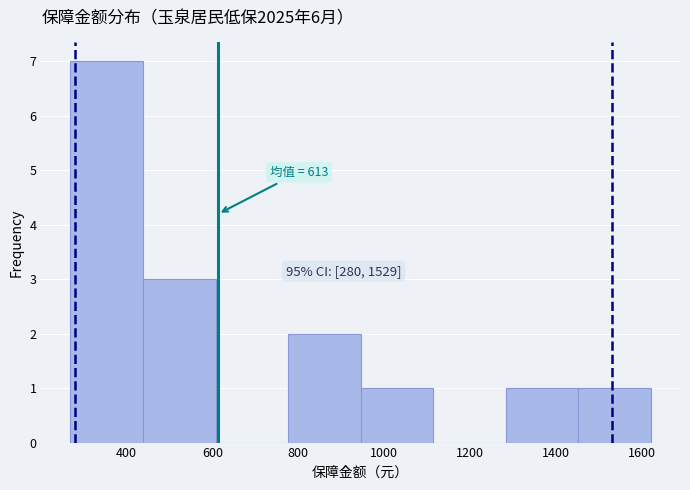

Which range on the x-axis has the tallest bar?

280 to 440